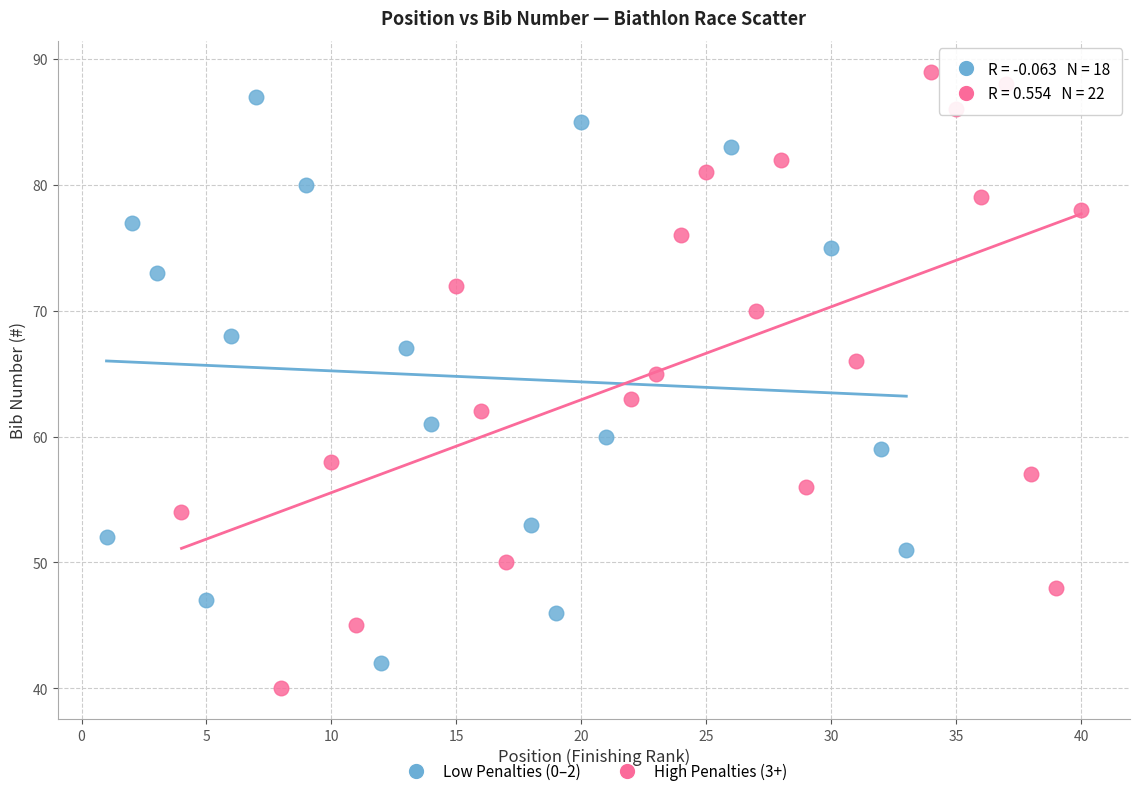

What are all the series names shown in the legend?

Low Penalties (0–2), High Penalties (3+)